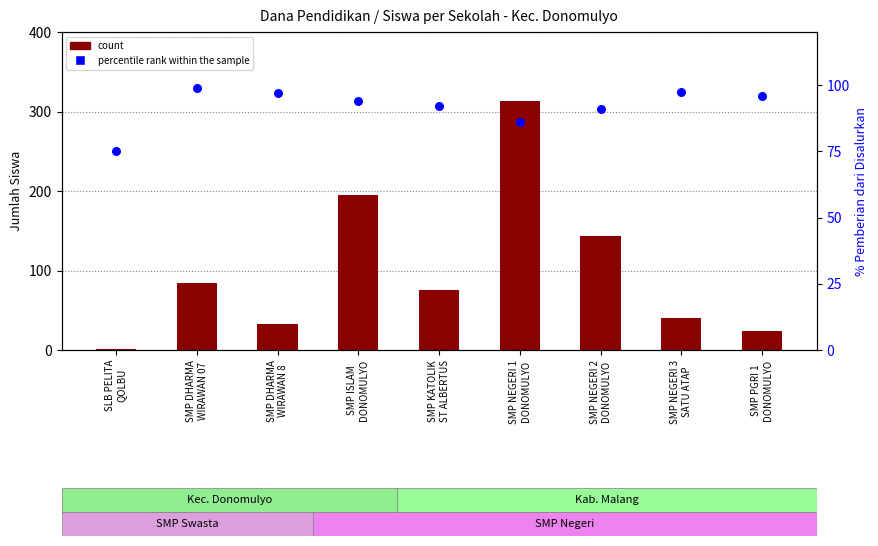

What is the total value across all series at SMP NEGERI 1
DONOMULYO?

399.0